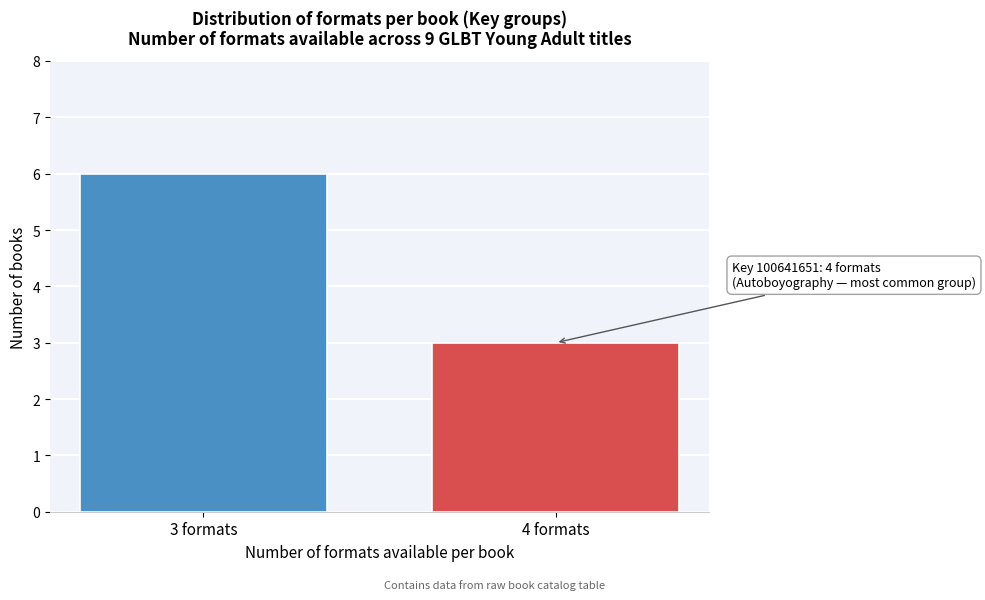

Reading right to left, transcribe all the data shown in this chart.

4 formats=3	3 formats=6